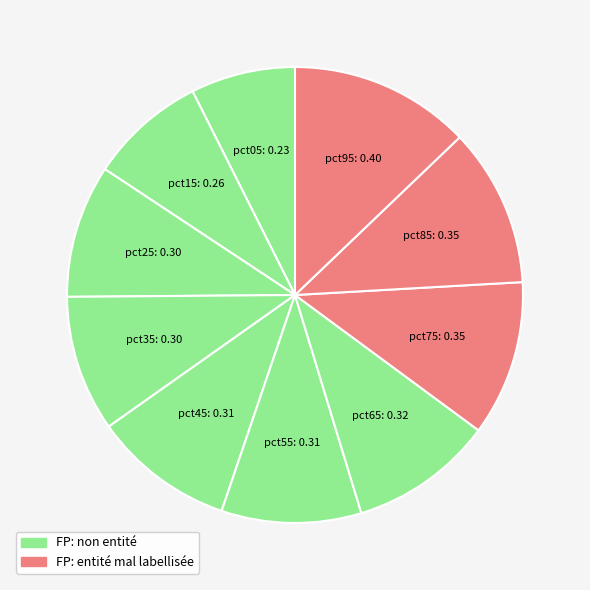

Count the number of slices in the pie.

10